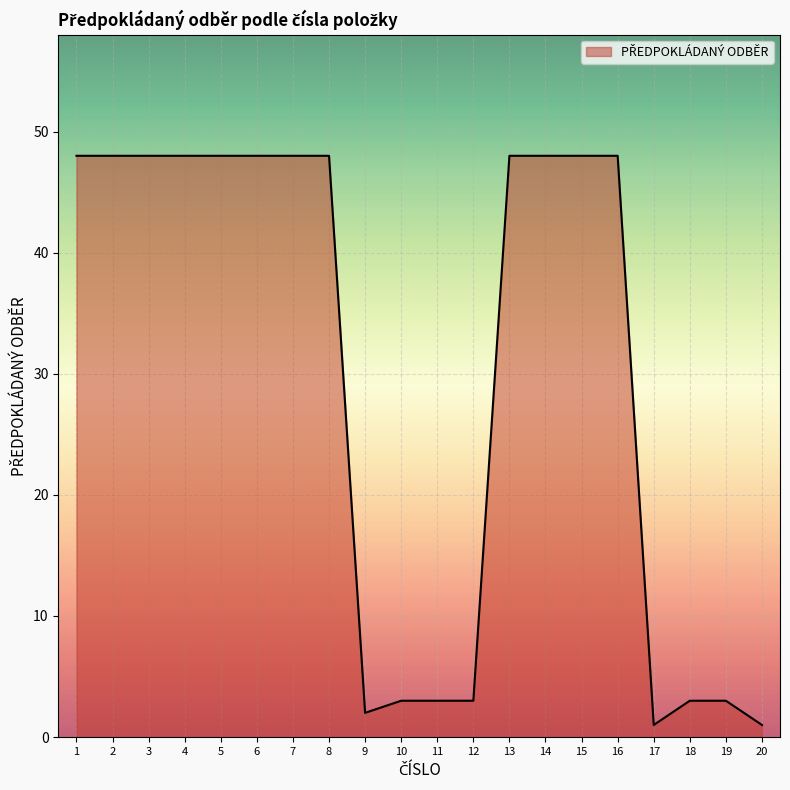

Reading left to right, what are all the values shown in this chart?

1=48	2=48	3=48	4=48	5=48	6=48	7=48	8=48	9=2	10=3	11=3	12=3	13=48	14=48	15=48	16=48	17=1	18=3	19=3	20=1